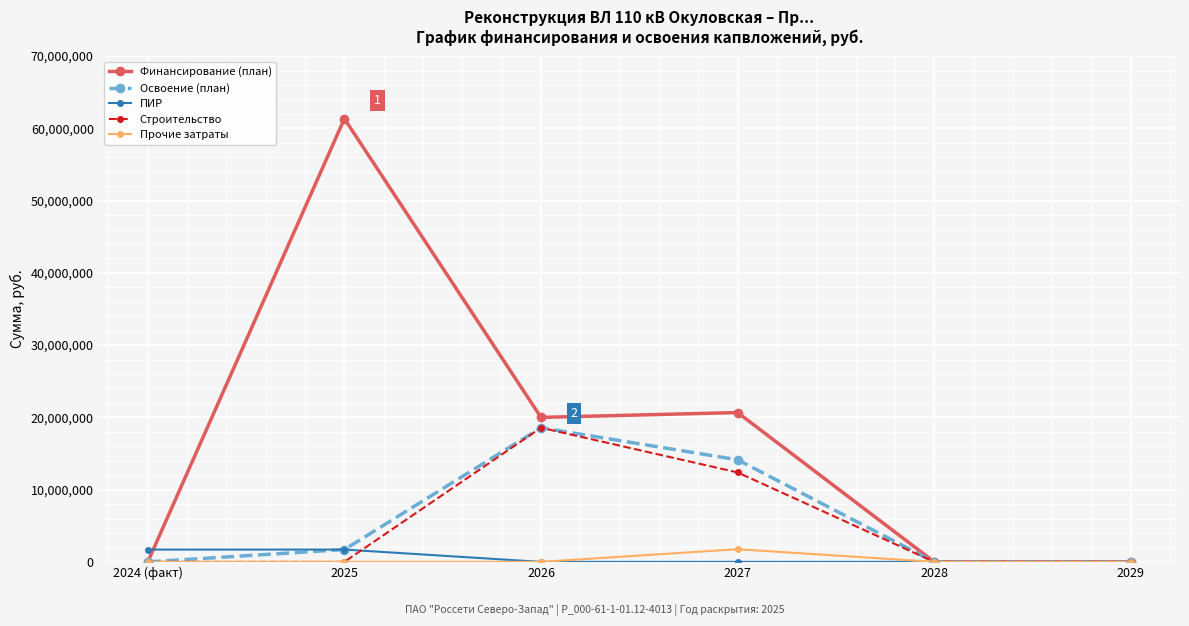

What is the total value across all series at 2027?

48922584